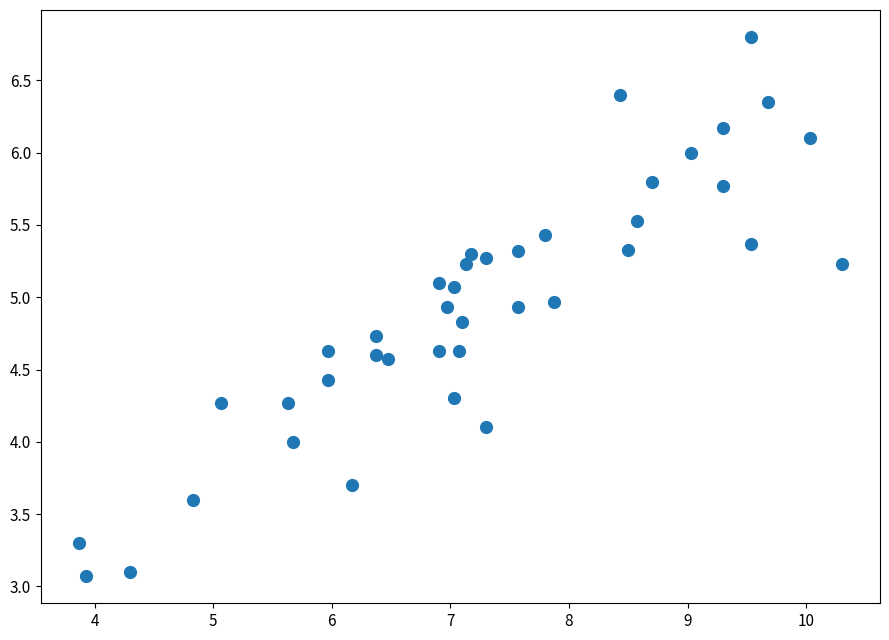

What is the range of Y values (max minus min)?

3.7